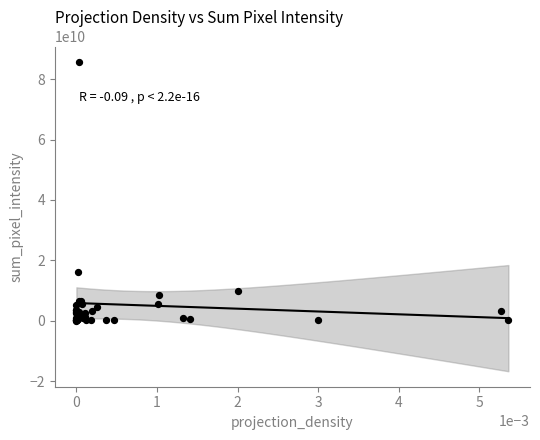

What Y value in the scatter plot is closest to 42899659950?

16276700000